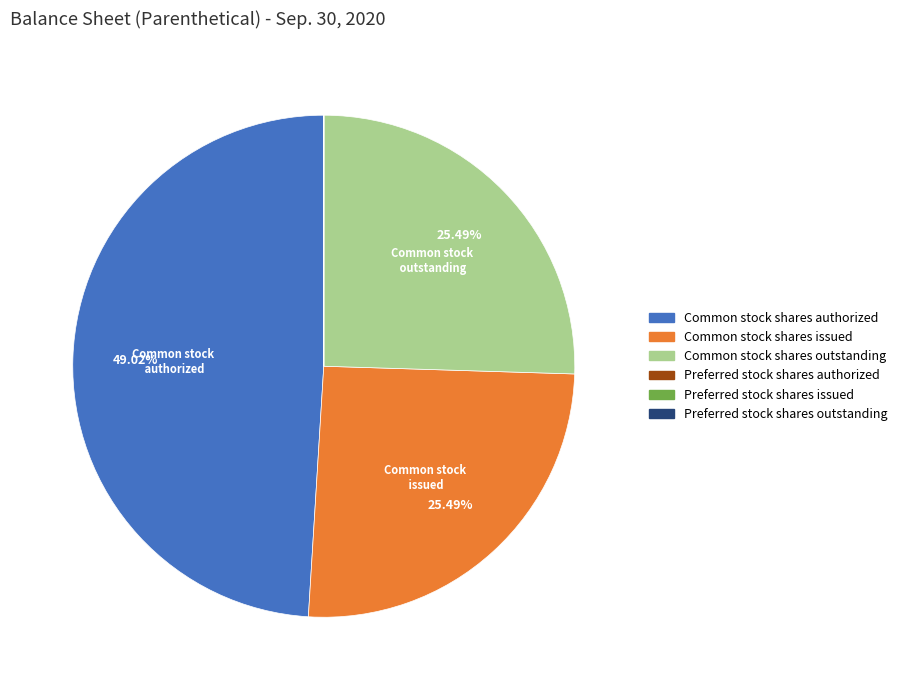

What is the largest slice in the pie chart?

Common stock shares authorized